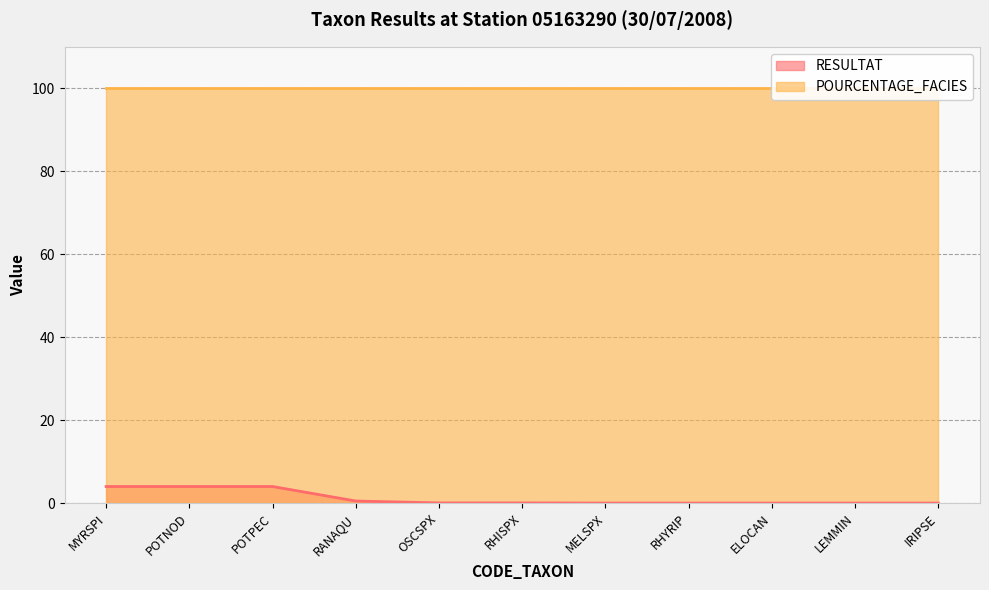

Reading left to right, extract all data points from this chart.

MYRSPI=4.0	POTNOD=4.0	POTPEC=4.0	RANAQU=0.5	OSCSPX=0.1	RHISPX=0.1	MELSPX=0.0	RHYRIP=0.0	ELOCAN=0.0	LEMMIN=0.0	IRIPSE=0.0